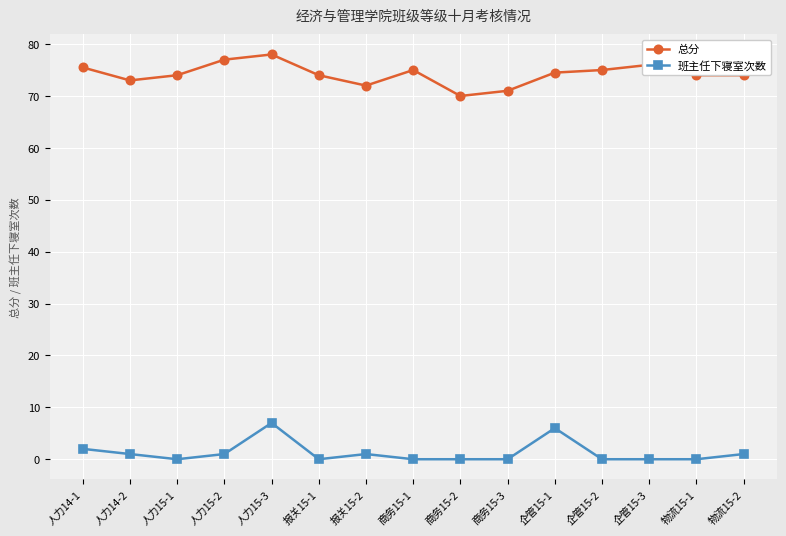

What is the label of the 5th point from the right?

企管15-1